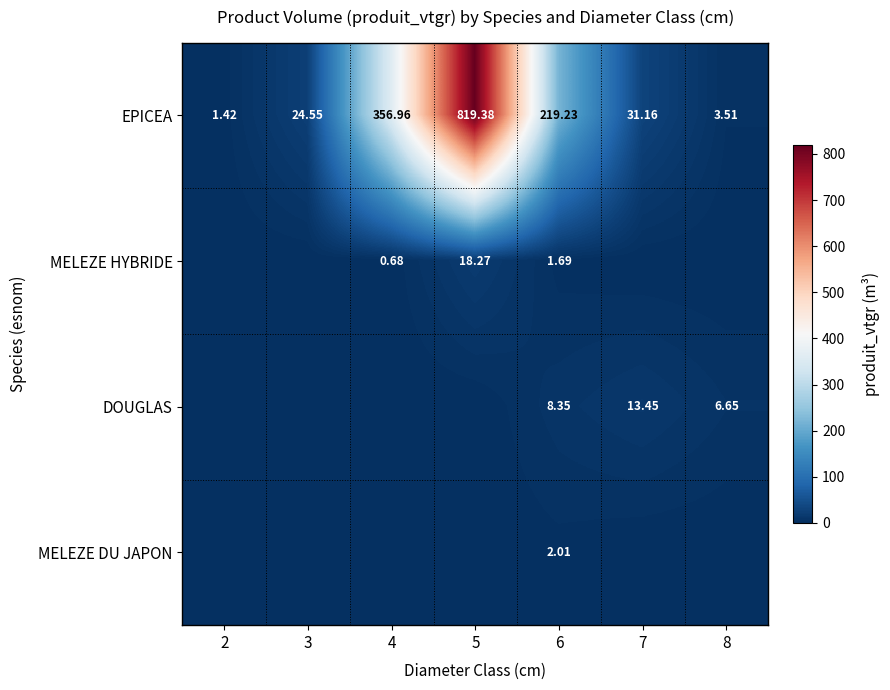

What is the total value across all series at 2?

1.4